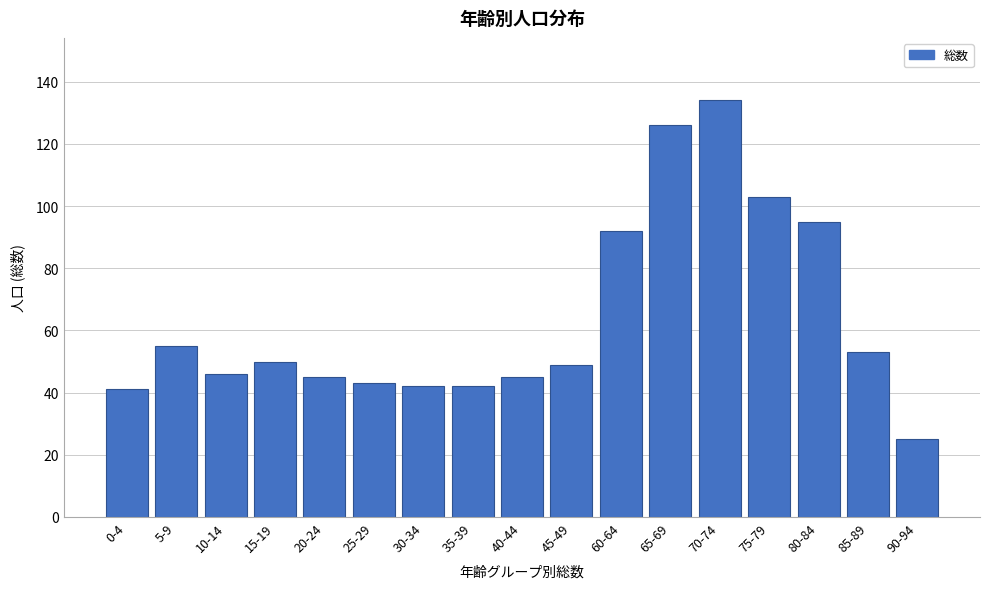

Reading left to right, what are all the values shown in this chart?

41	55	46	50	45	43	42	42	45	49	92	126	134	103	95	53	25